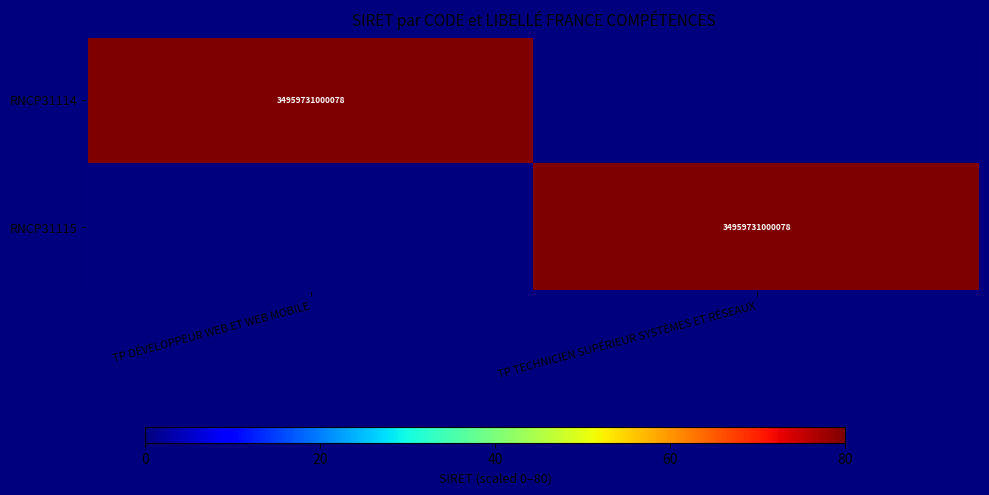

True or false: RNCP31114 has a value of 34959731000078 at TP DÉVELOPPEUR WEB ET WEB MOBILE.

True